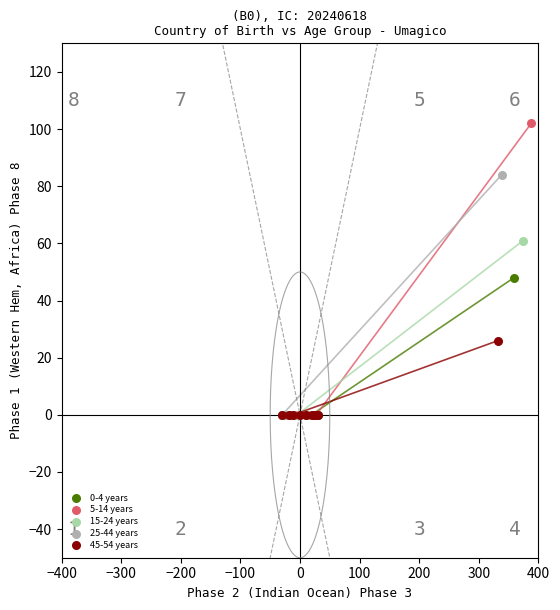

Which series has the largest Y range (max minus min)?

5-14 years